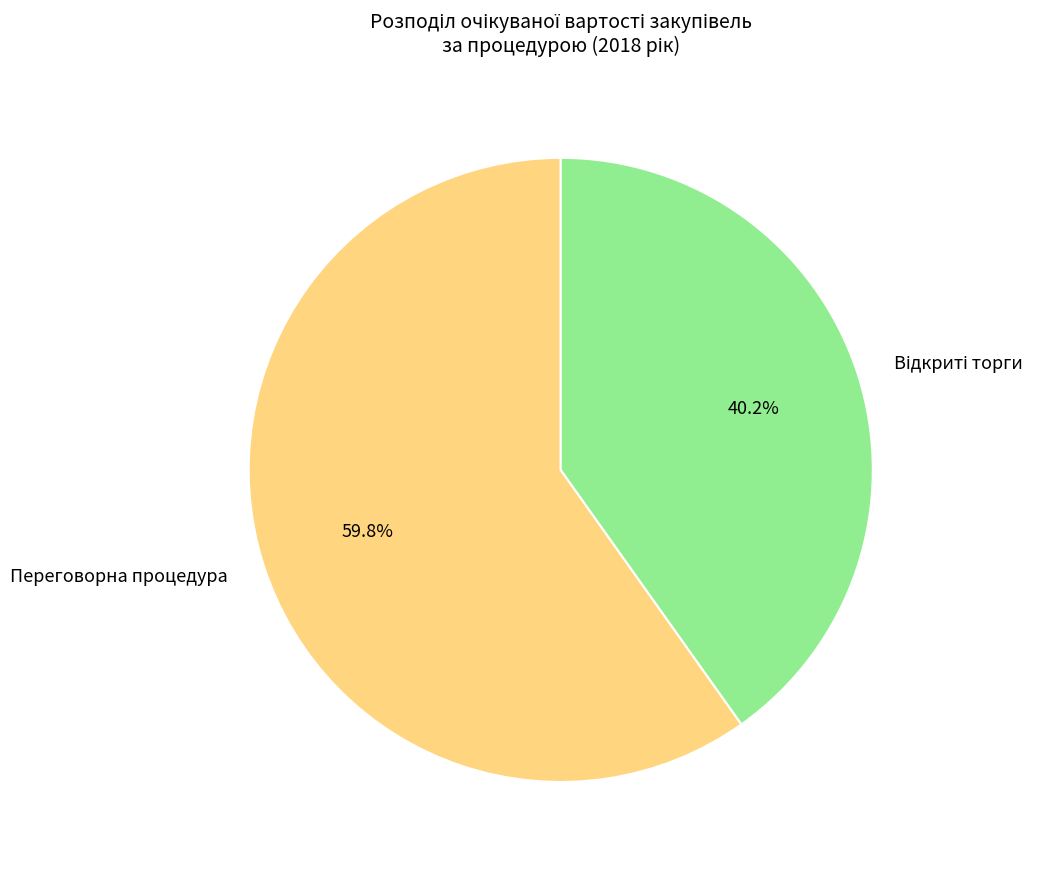

How much of the chart is everything except Переговорна процедура?

40.2%